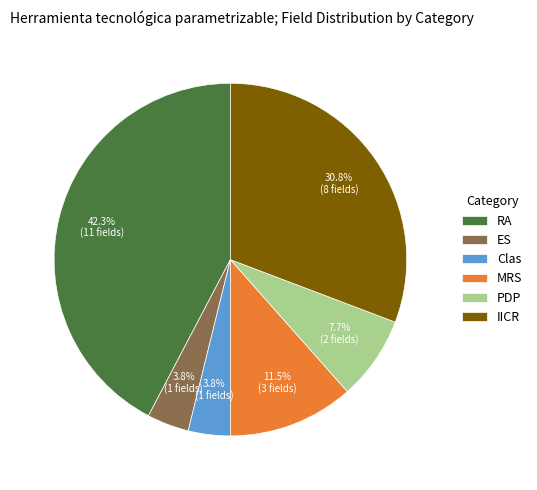

Is the sum of IICR and RA greater than half?

Yes